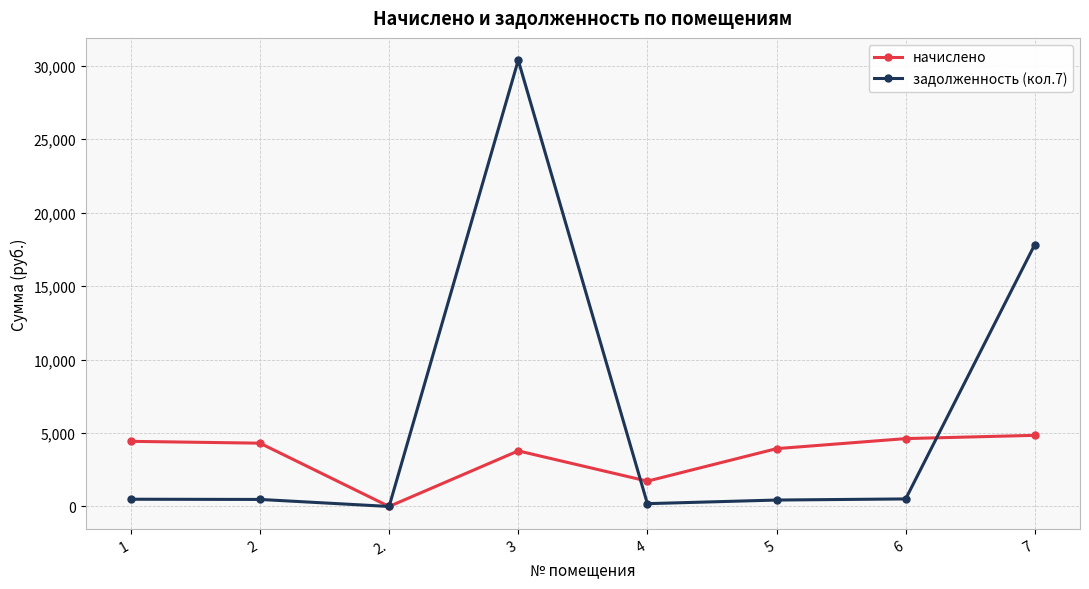

Rank the series at 3 from lowest to highest value.

начислено, задолженность (кол.7)